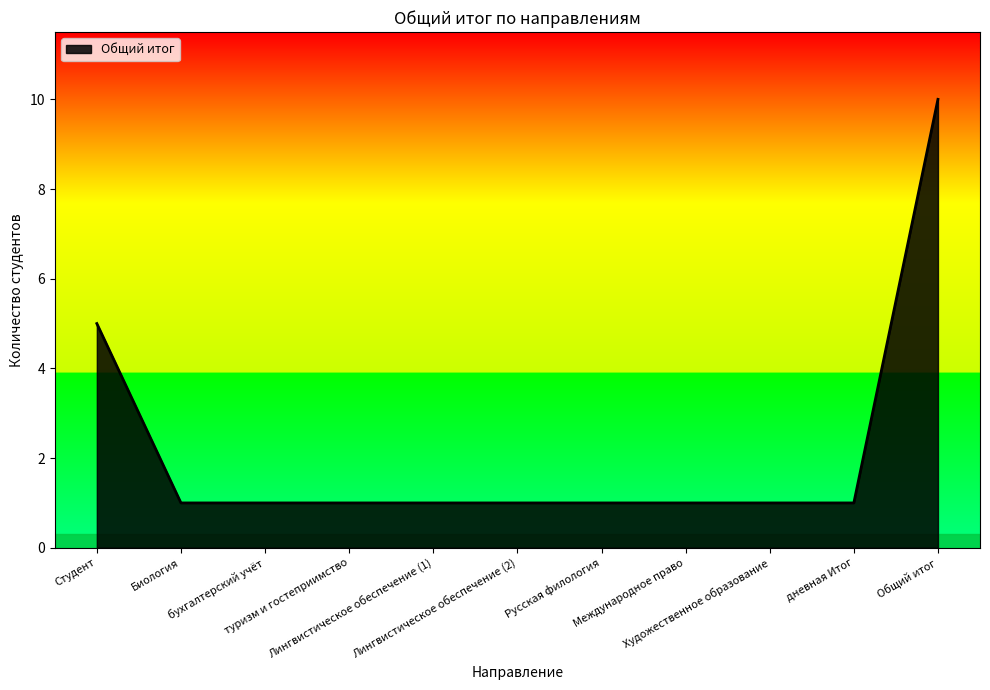

What is the minimum value shown in the chart?

1